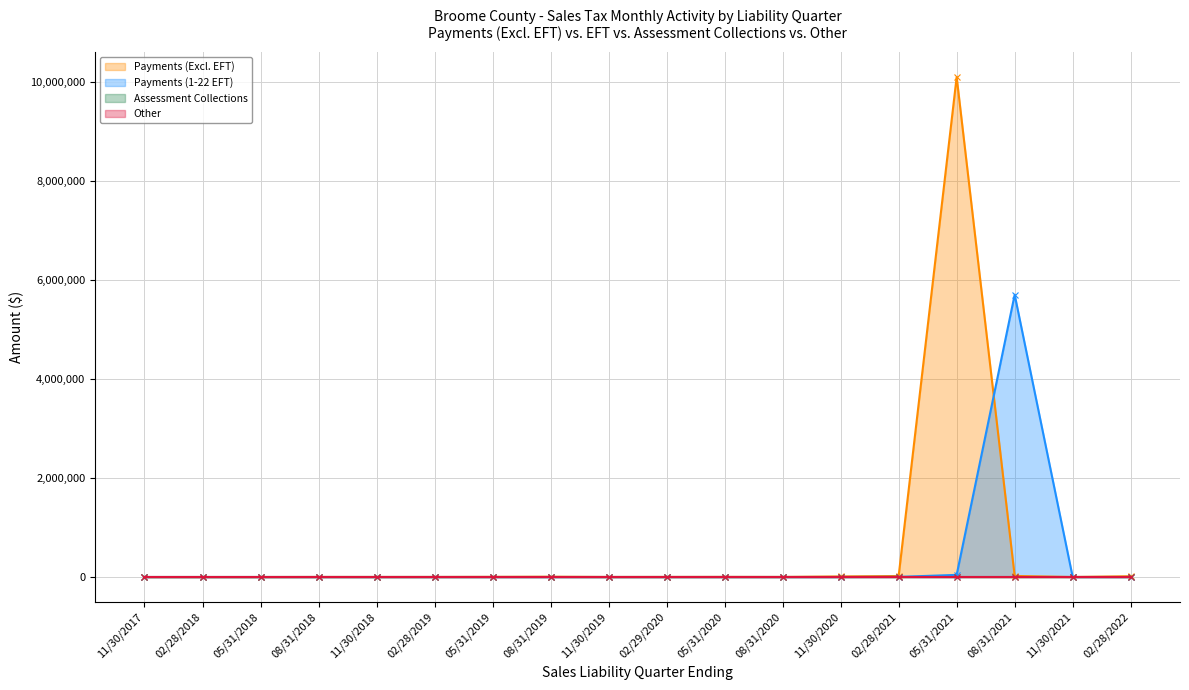

Read the Payments (Excl. EFT) value at 02/28/2022.

15514.0